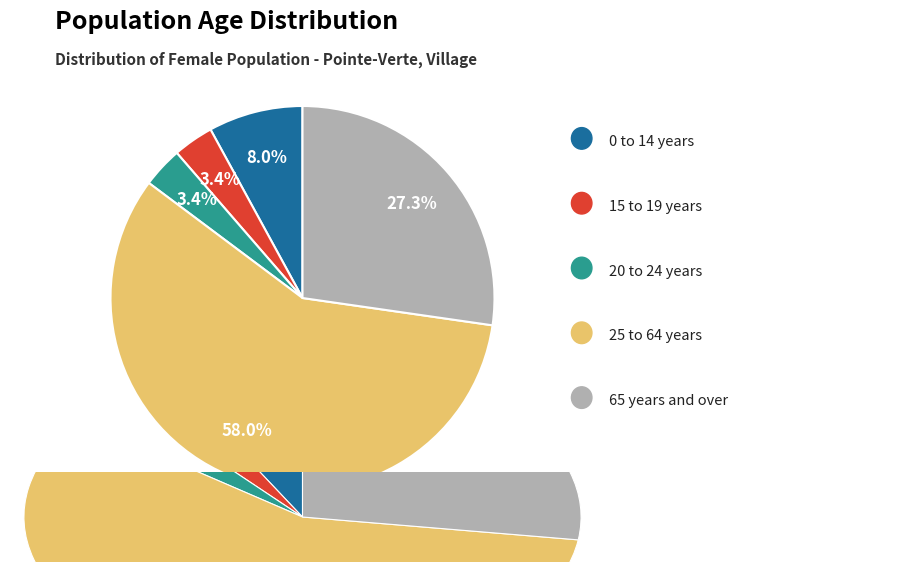

To the nearest percent, what is the difference between the 65 years and over and 15 to 19 years slice percentages?

24%